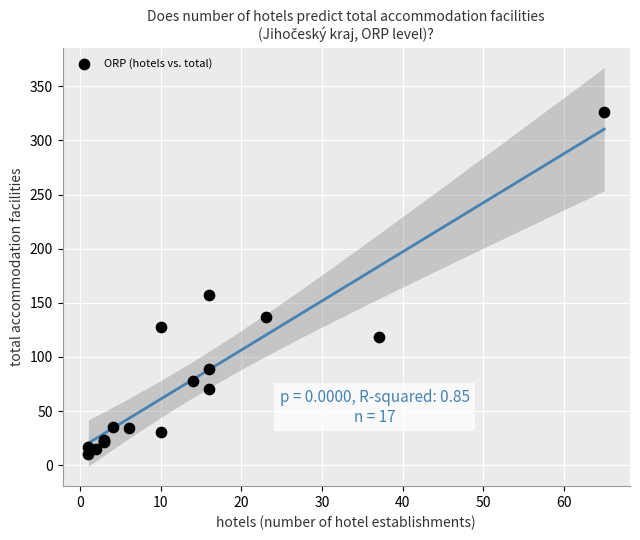

What Y value in the scatter plot is closest to 168?

157